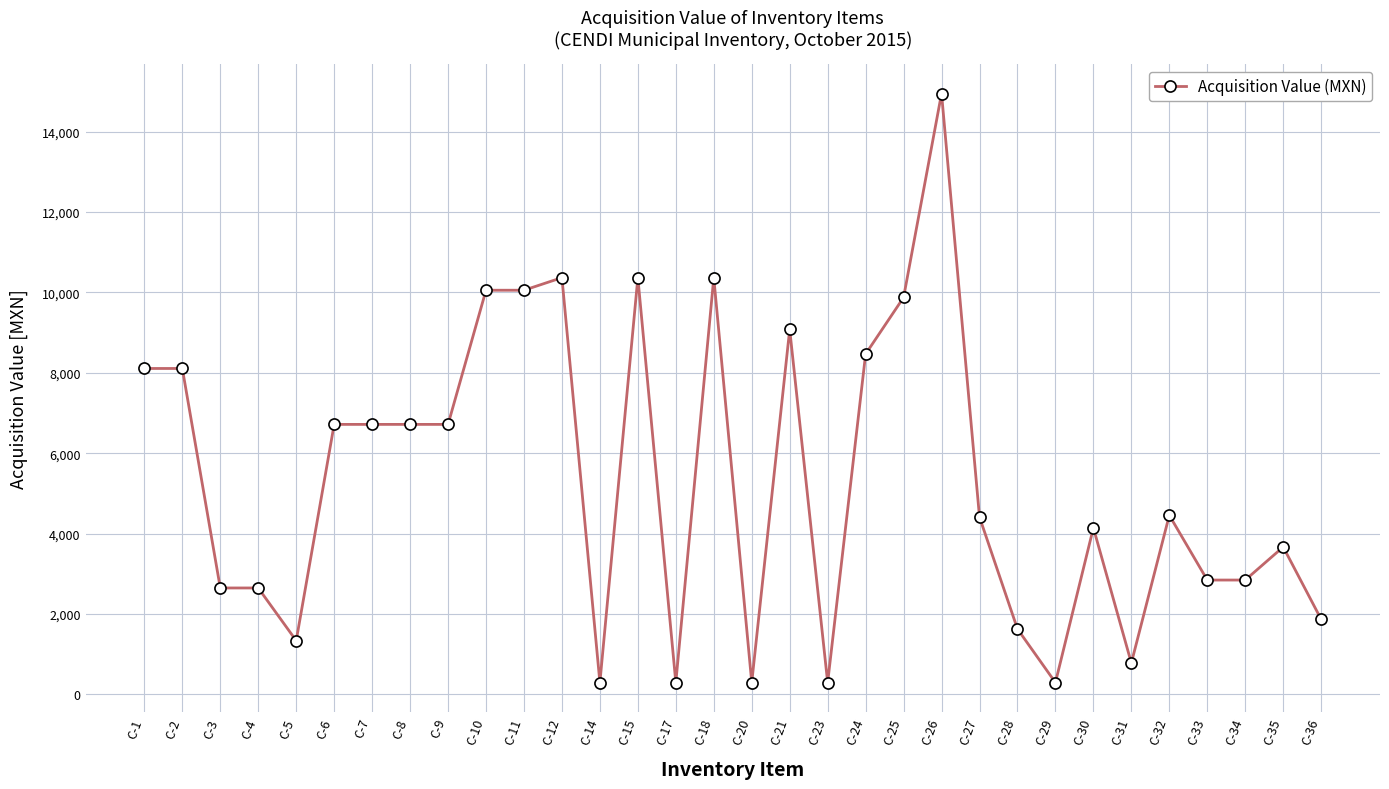

What is the difference between the maximum and minimum values?

14662.4